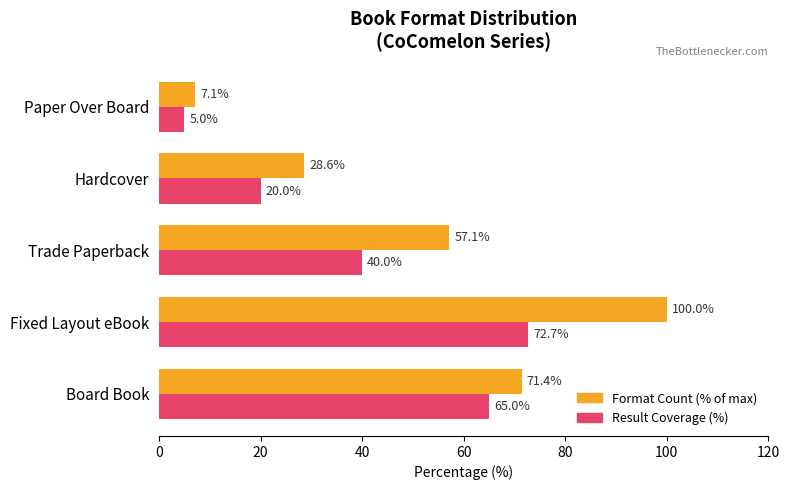

Which series changed the most between Hardcover and Paper Over Board?

Format Count (% of max)